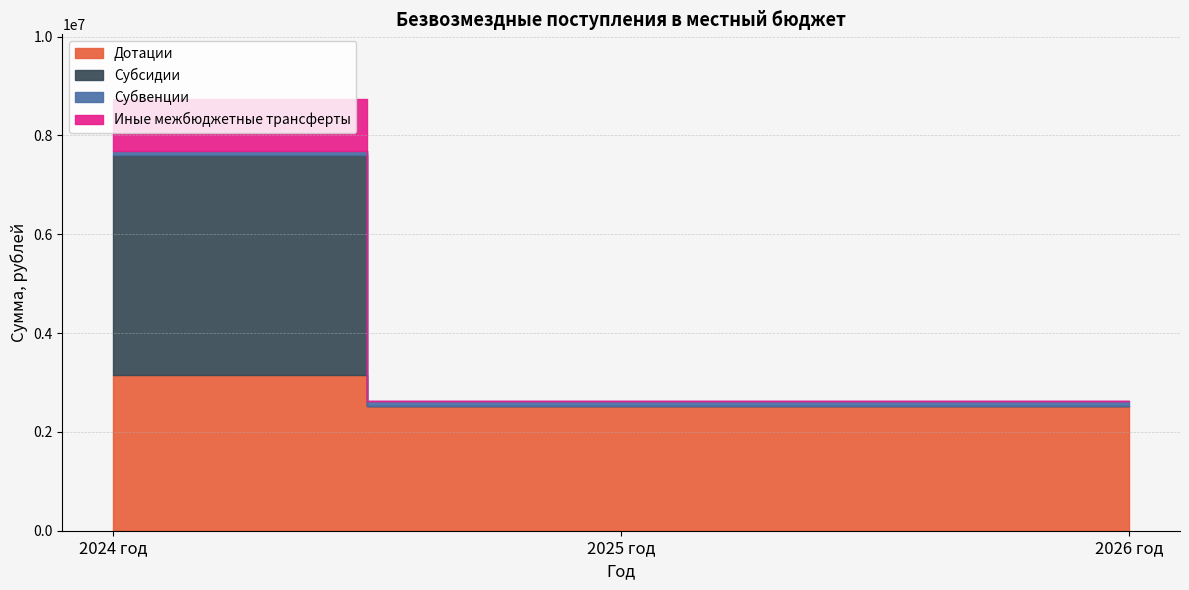

What position from the left is 2024 год?

1